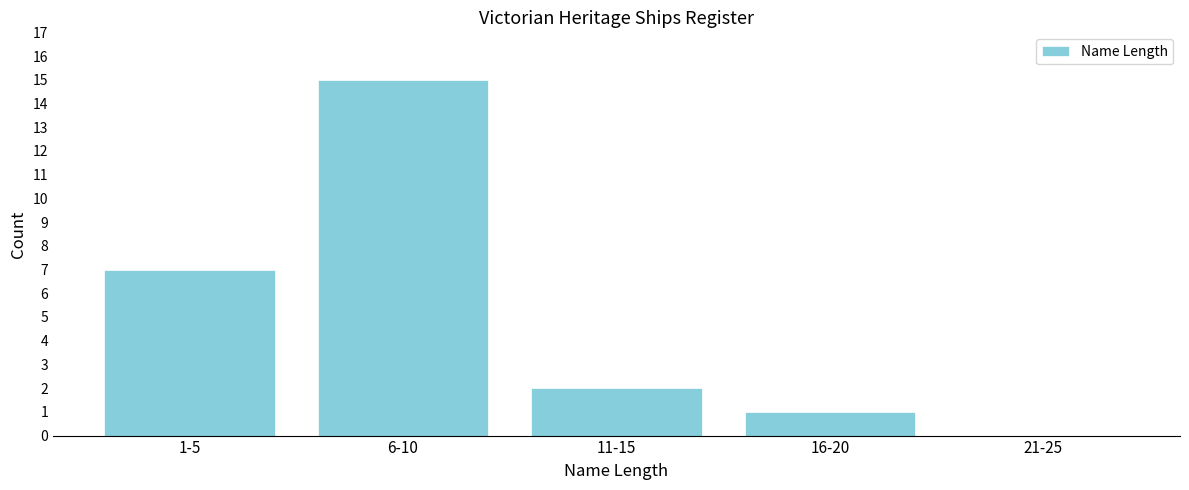

Reading right to left, what are all the values shown in this chart?

21-25=0	16-20=1	11-15=2	6-10=15	1-5=7